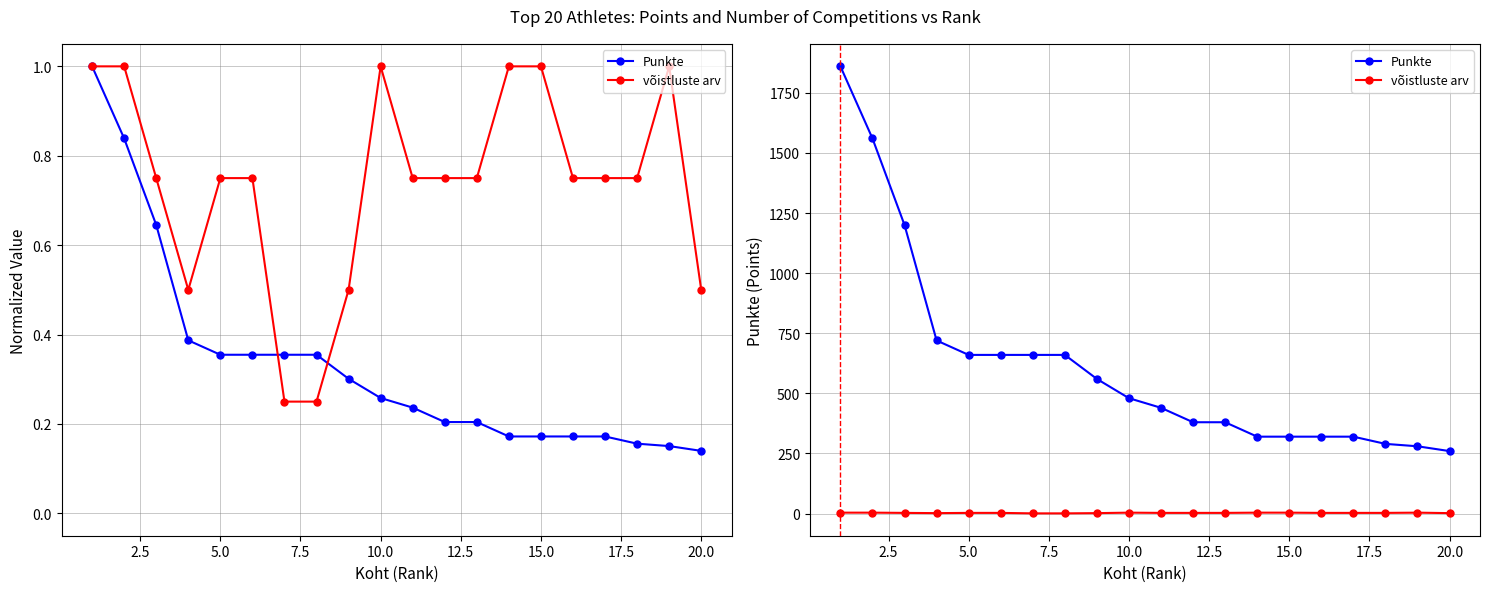

The võistluste arv series shows 5 at 17. True or false?

False